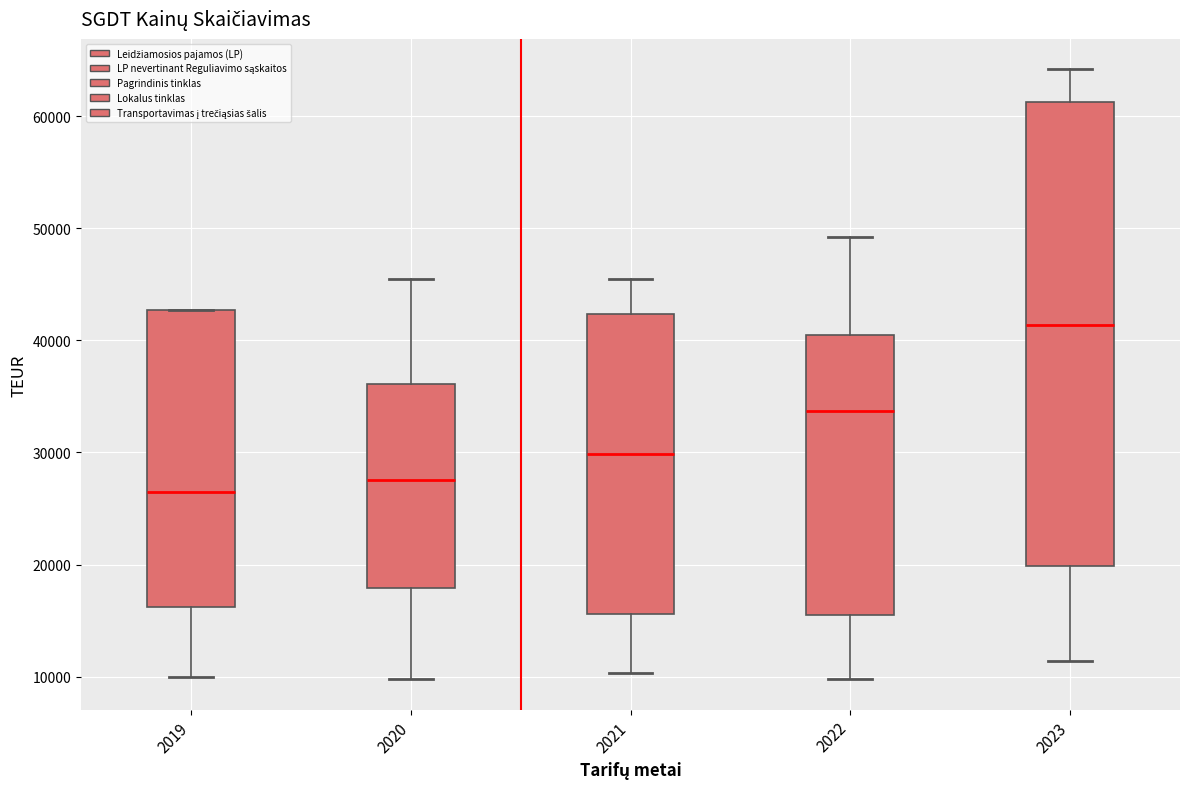

Reading left to right, transcribe this box plot: for each box, give where its median line is, the range the box spans, and where its two whiskers end, as read against the y-axis. The values are not printed on the chart, so give them approximately, as read against the axis.

2019: median 26000, box 16000 to 43000, whiskers 10000 to 43000
2020: median 28000, box 18000 to 36000, whiskers 10000 to 45000
2021: median 30000, box 16000 to 42000, whiskers 10000 to 45000
2022: median 34000, box 16000 to 40000, whiskers 10000 to 49000
2023: median 41000, box 20000 to 61000, whiskers 11000 to 64000